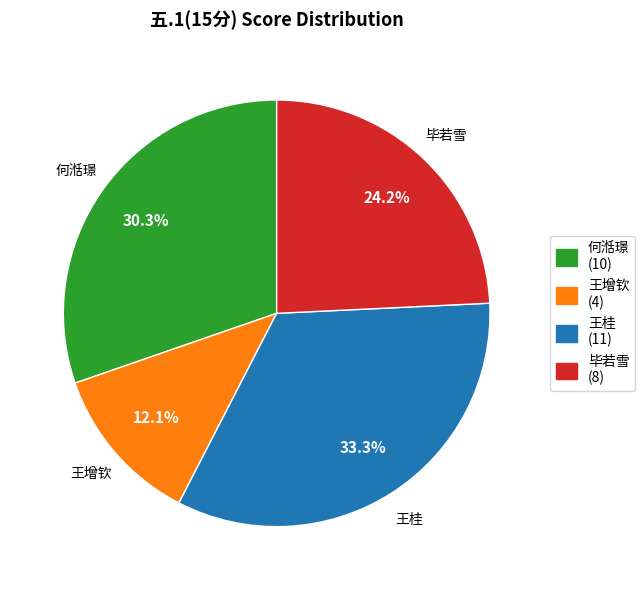

Is there any slice that represents more than half of the pie?

No